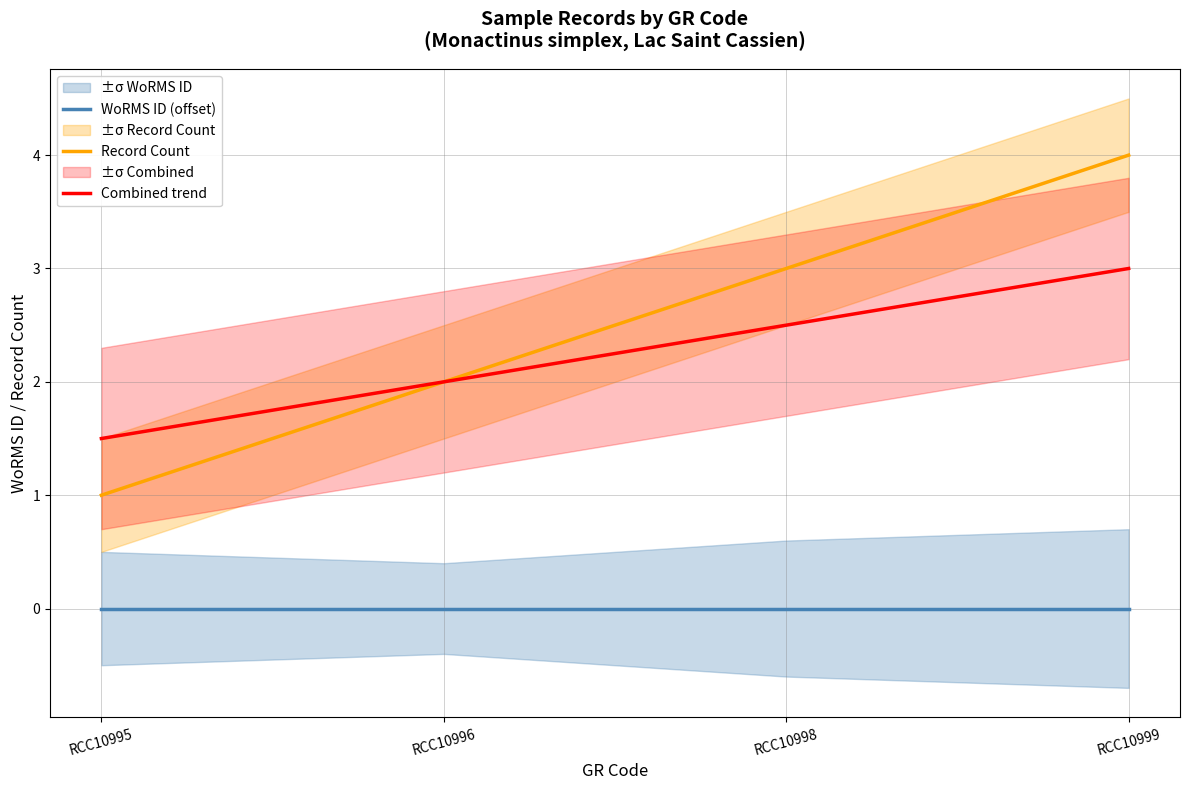

True or false: Record Count has more than 0 points higher than both neighbors.

False